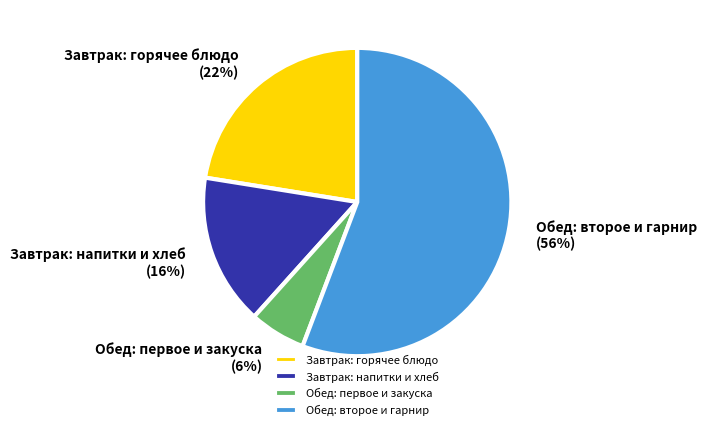

To the nearest percent, what is the difference between the largest and smallest slice percentages?

50%